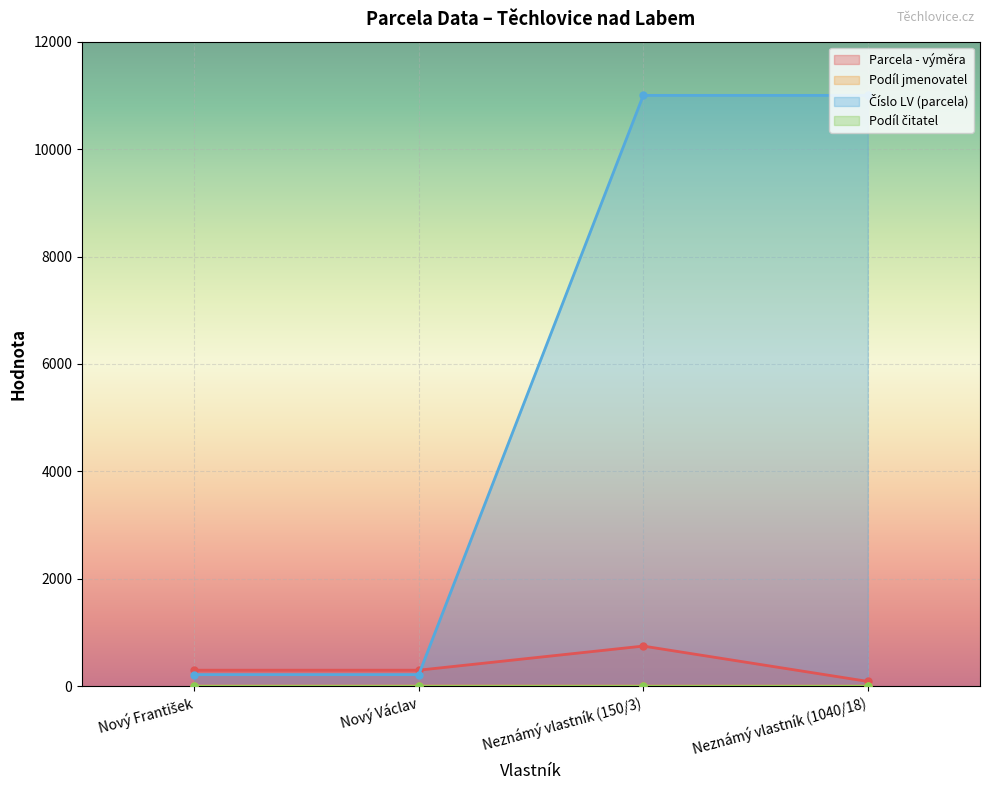

At which category does the chart reach its minimum across all series?

Neznámý vlastník (150/3)